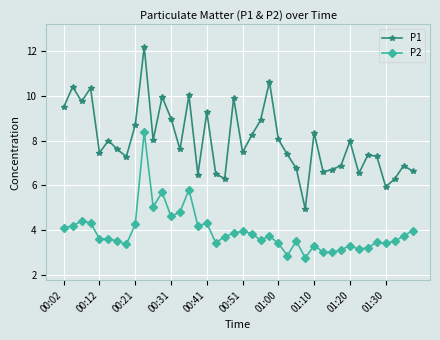

List the series in order of their overall mean, lowest first.

P2, P1